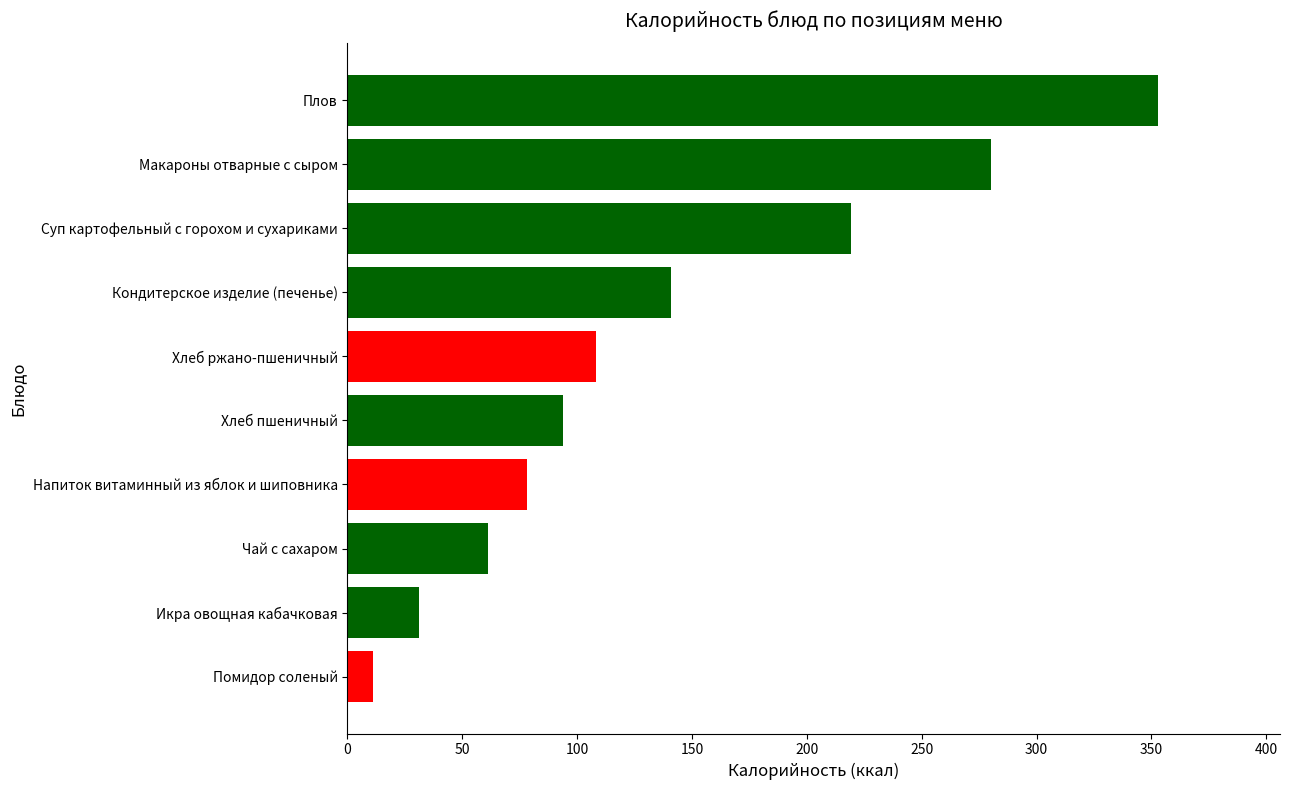

True or false: the data shows 105 at Напиток витаминный из яблок и шиповника.

False